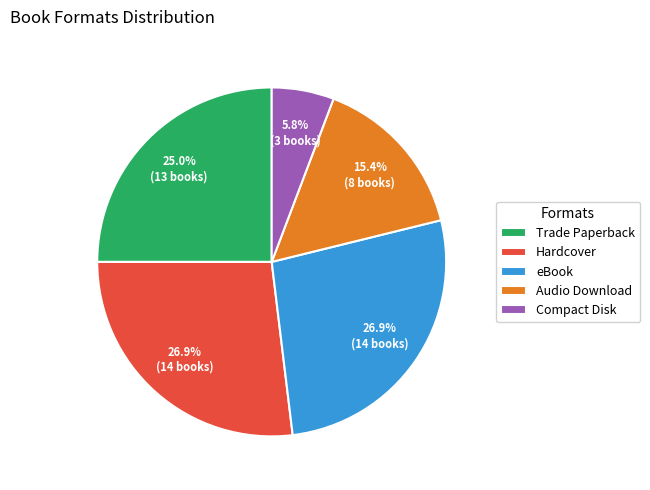

What percentage do Compact Disk and Hardcover together represent?

32.7%